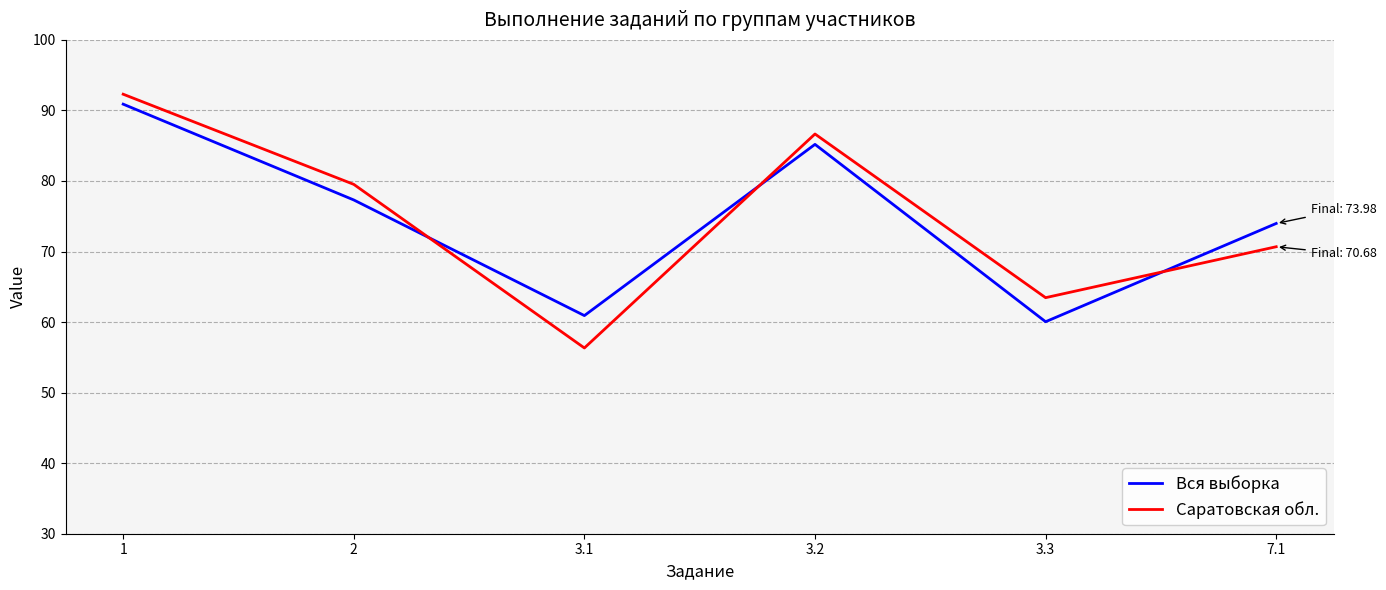

What is the sum of the Саратовская обл. values at 2 and 7.1?

150.2